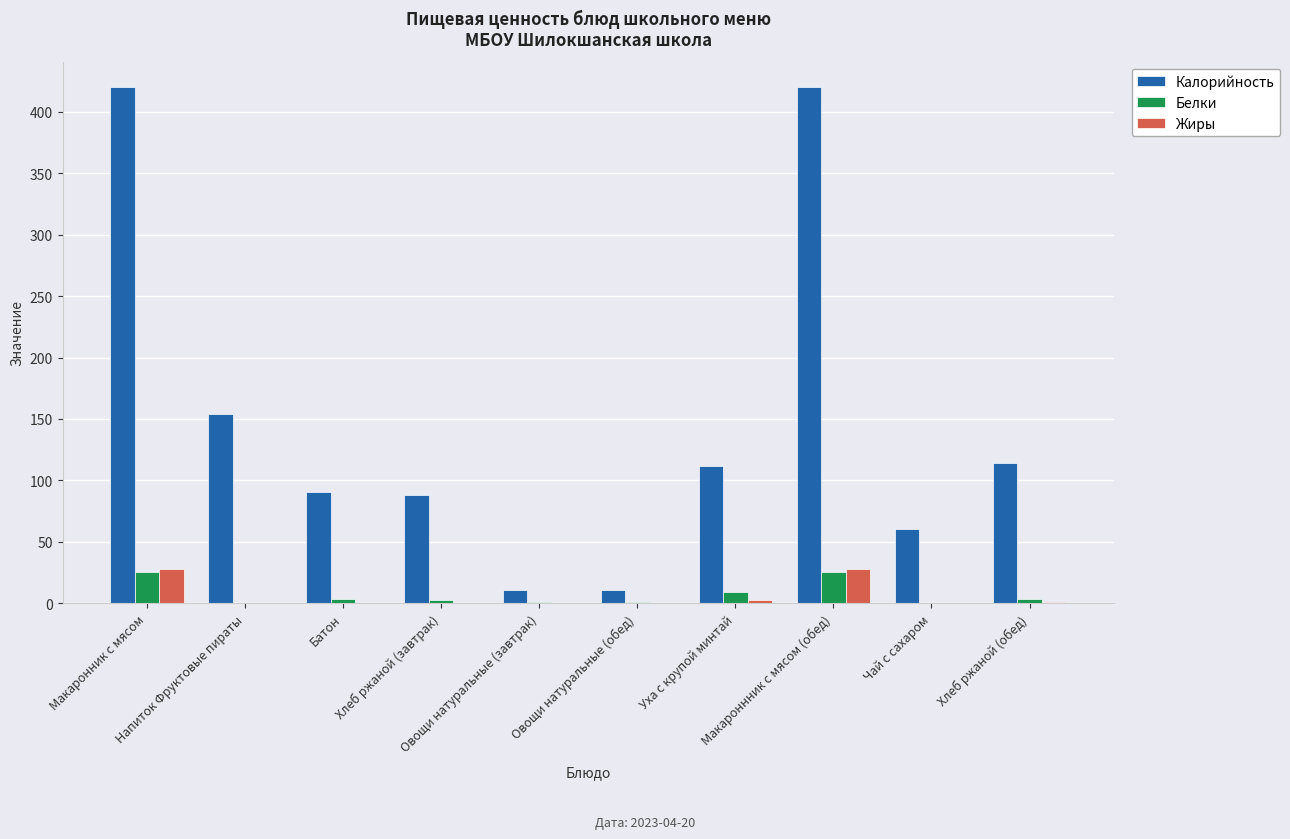

What is the sum of all Белки values?

69.1